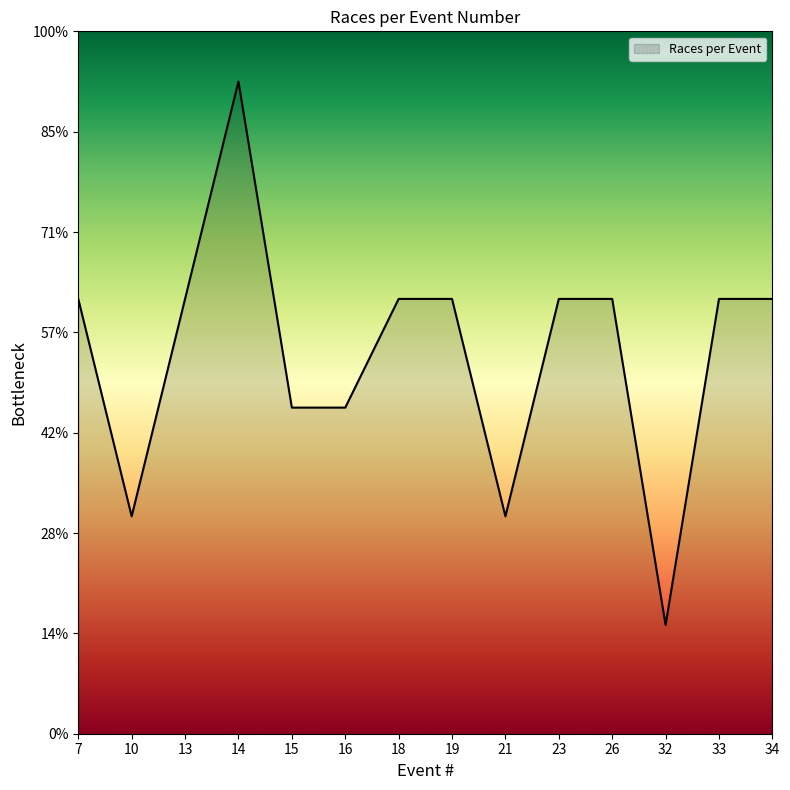

Does the chart display data point markers on the line(s)?

No